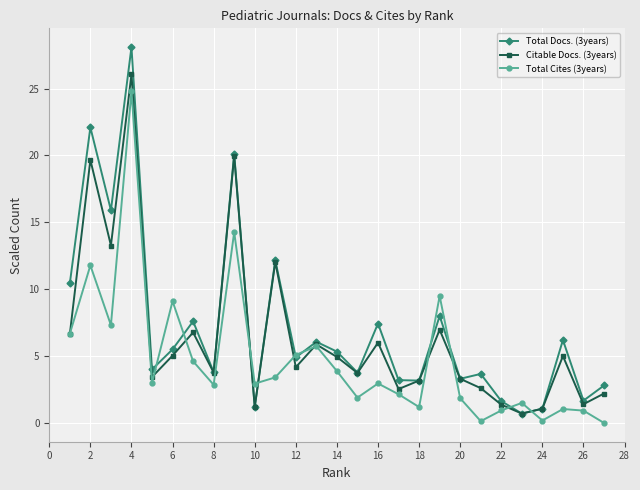

Which series has the widest spread of values?

Total Docs. (3years)